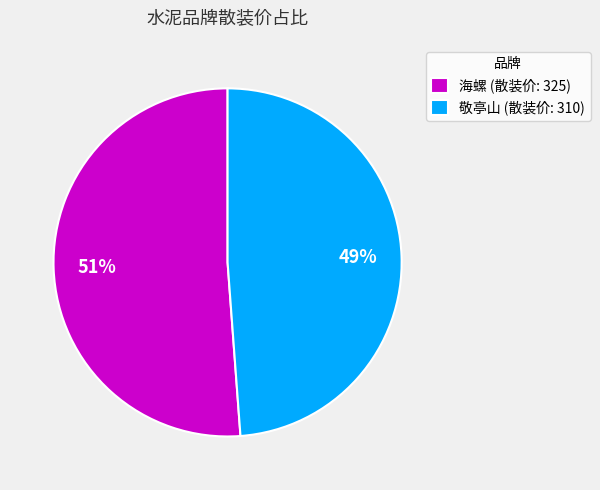

To the nearest percent, what is the difference between the largest and smallest slice percentages?

2%